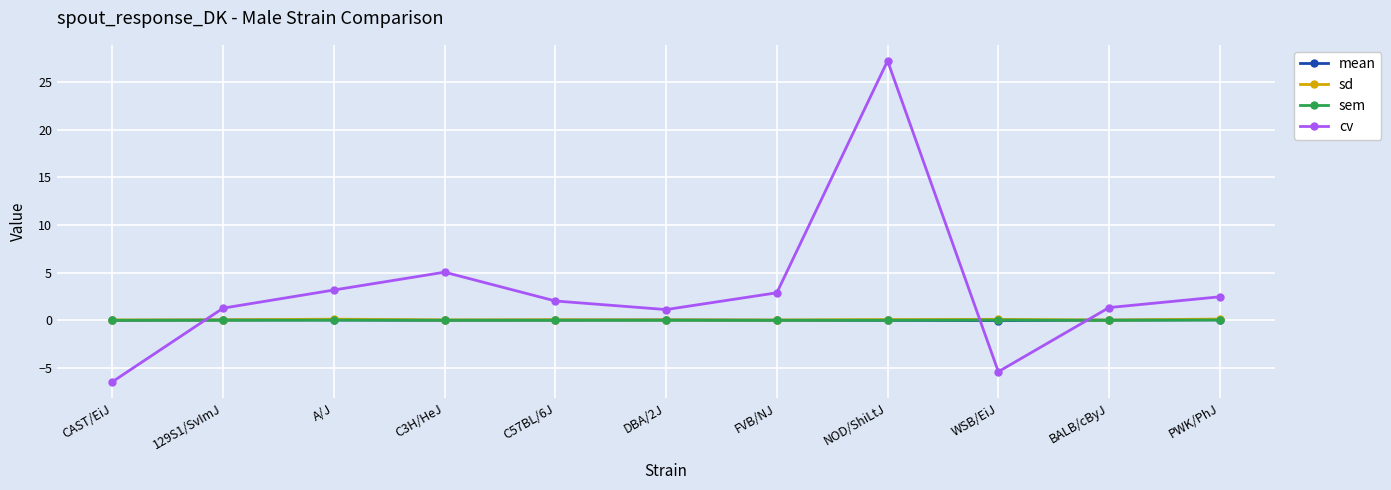

Does the chart display data point markers on the line(s)?

Yes